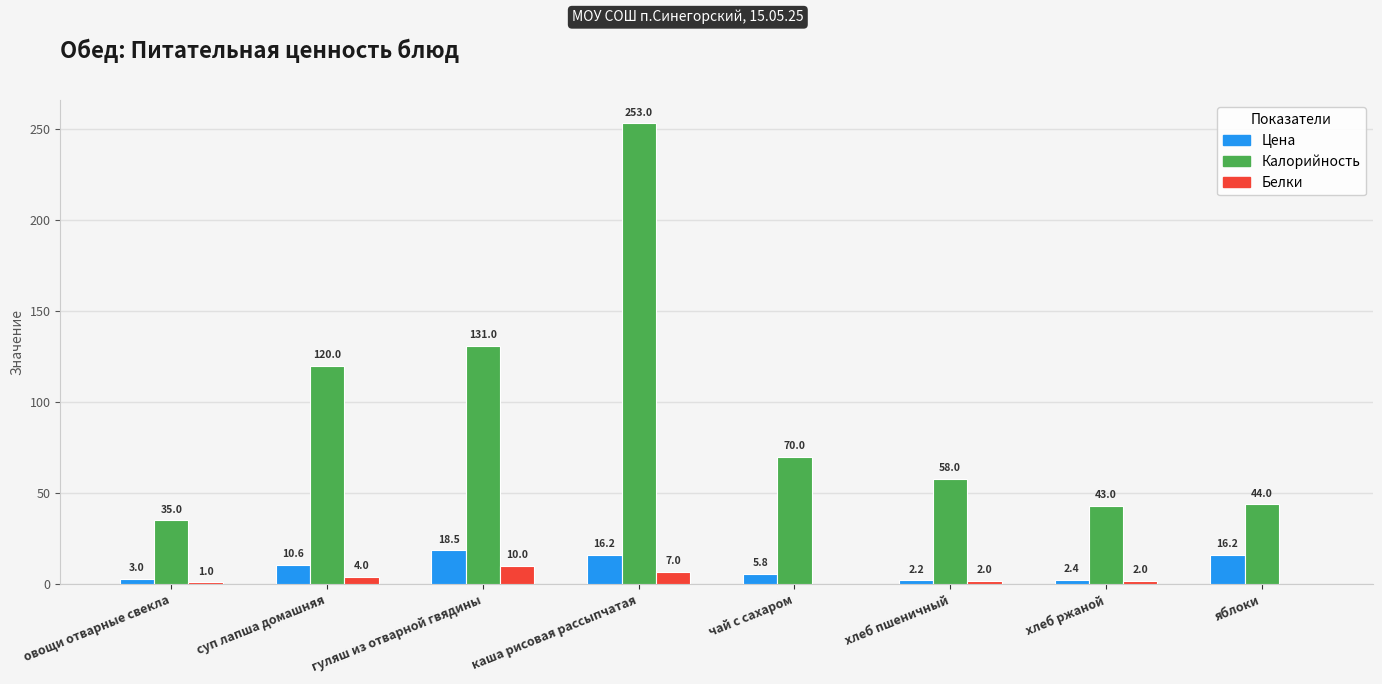

What are all the series names shown in the legend?

Цена, Калорийность, Белки